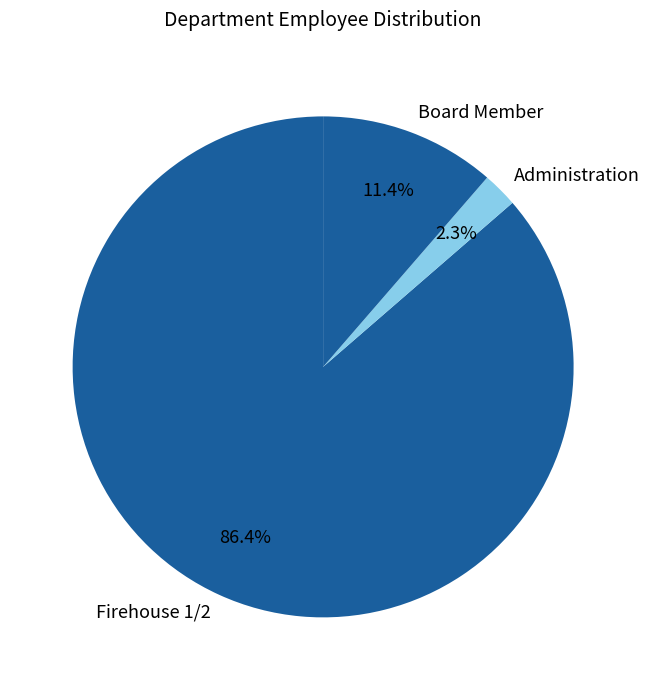

Combined, do Administration and Board Member account for over 50%?

No